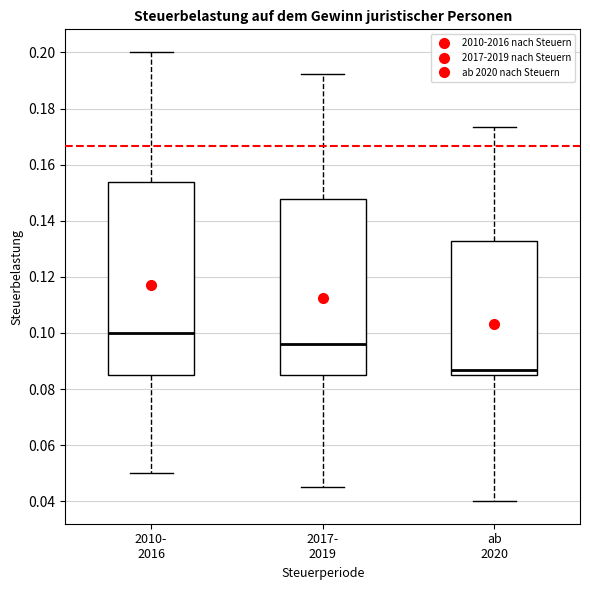

Where does the upper whisker of the box for 2017- 2019 end on the y-axis? The values are not printed on the chart, so give them approximately, as read against the axis.

0.192